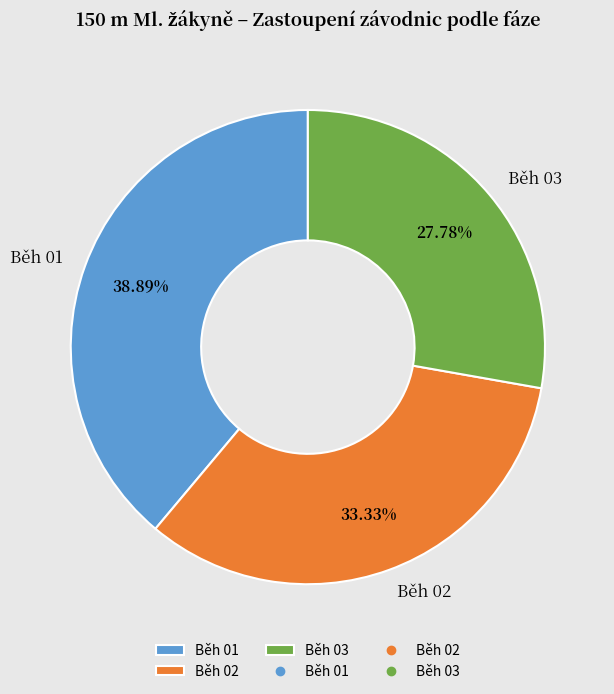

To the nearest percent, what is the combined percentage of Běh 02 and Běh 01?

72%